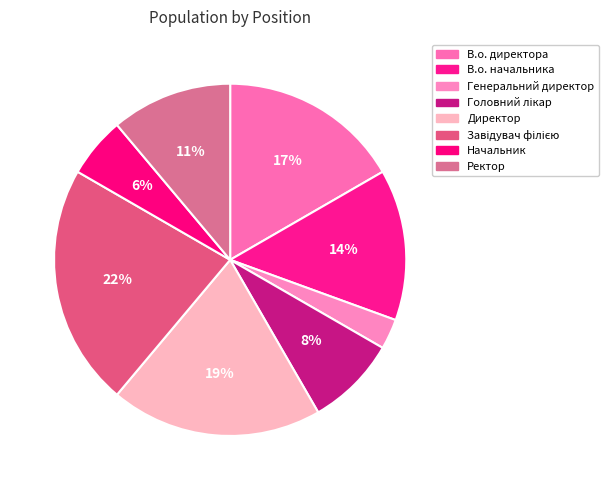

What is the largest slice in the pie chart?

Завідувач філією